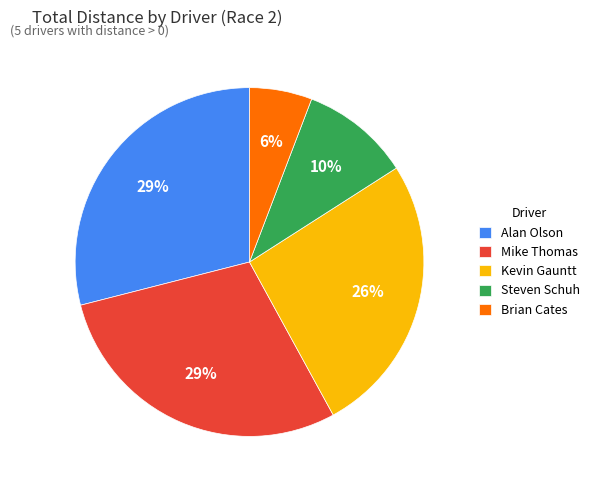

To the nearest percent, what portion does Brian Cates represent?

6%